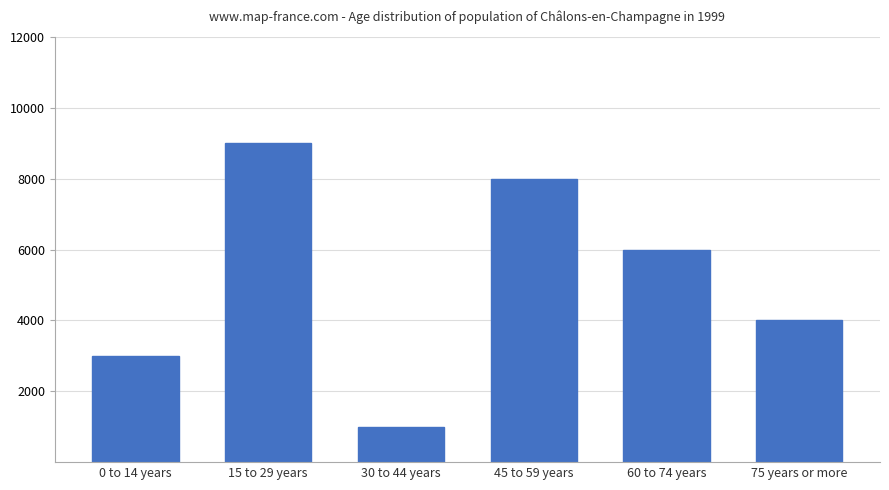

Where does the data first go above 6000?

15 to 29 years